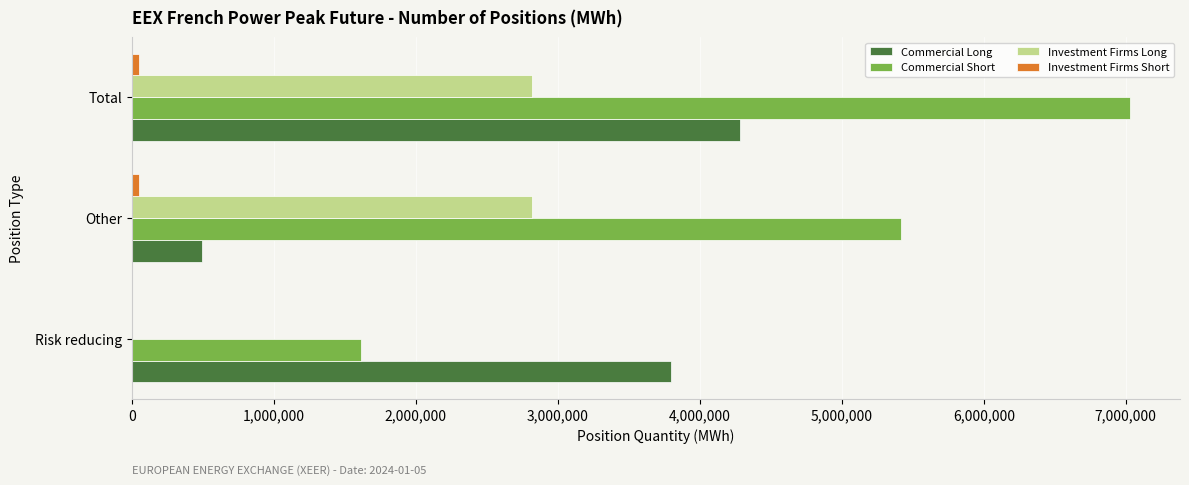

The value of Commercial Long at Risk reducing is 3795636. True or false?

True